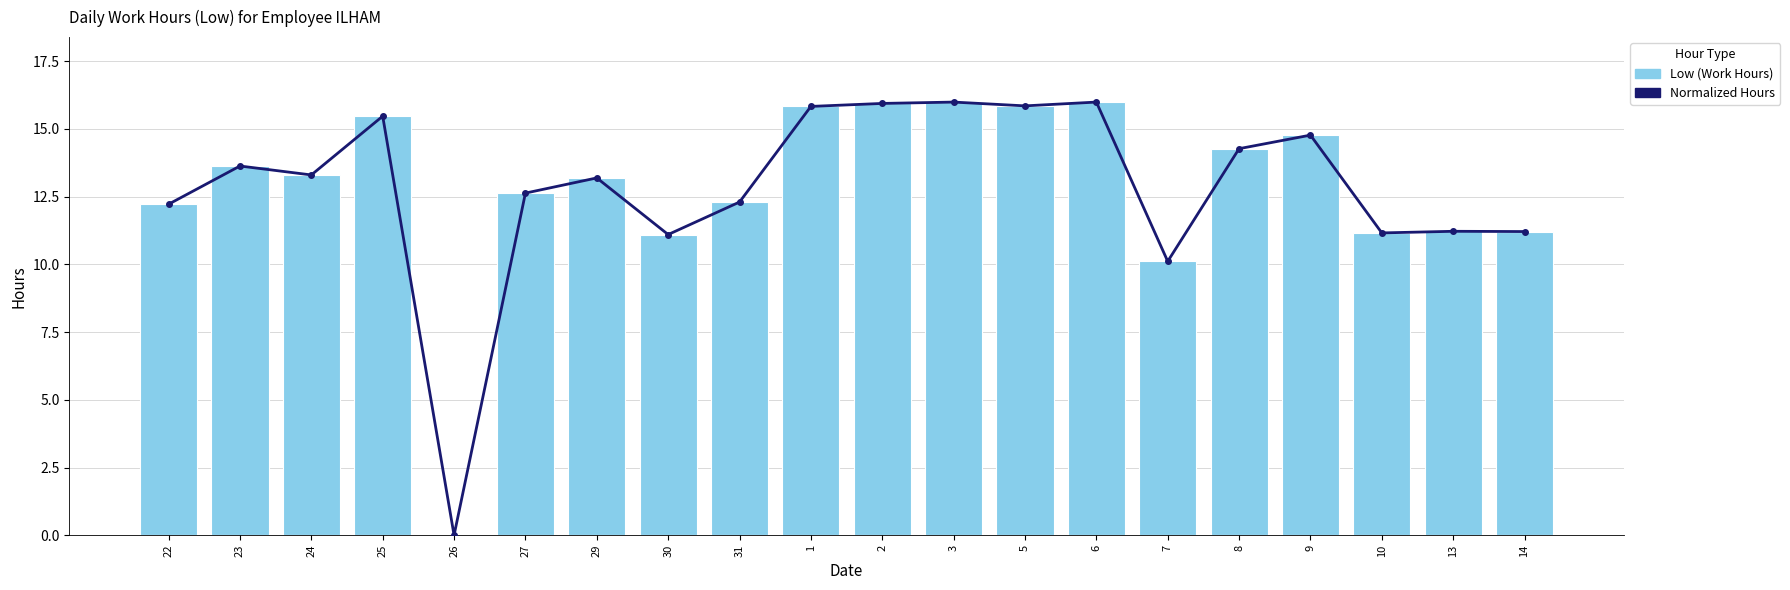

The Normalized Hours series shows 8.0 at 31. True or false?

False